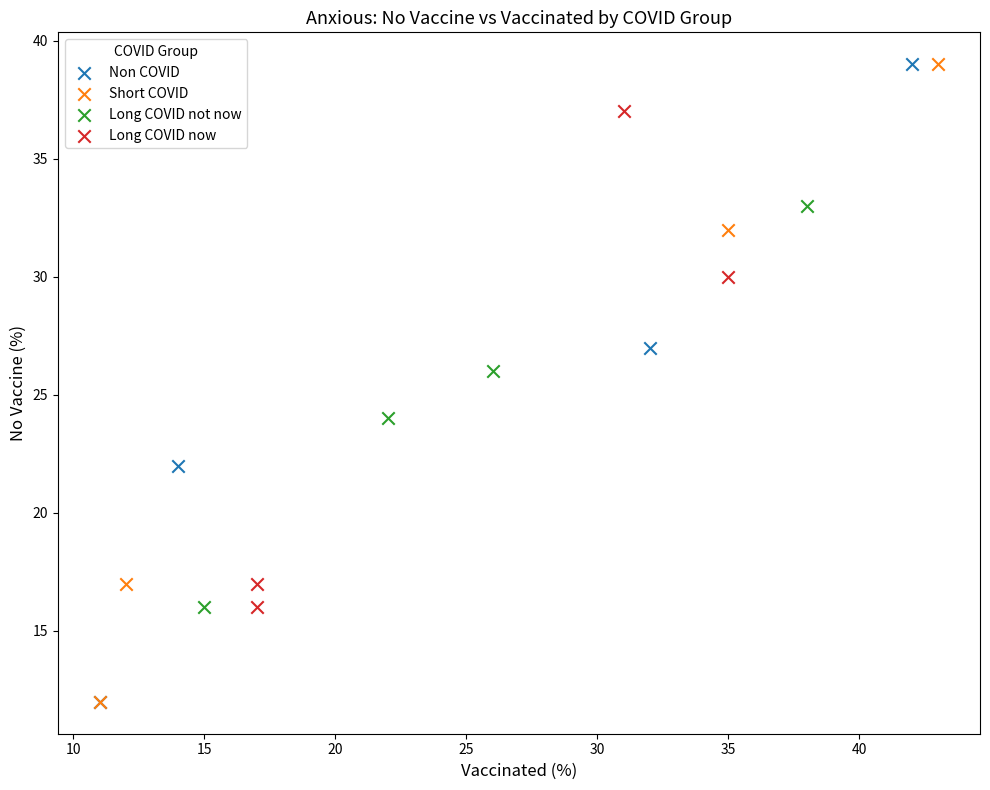

What are all the series names shown in the legend?

Non COVID, Short COVID, Long COVID not now, Long COVID now